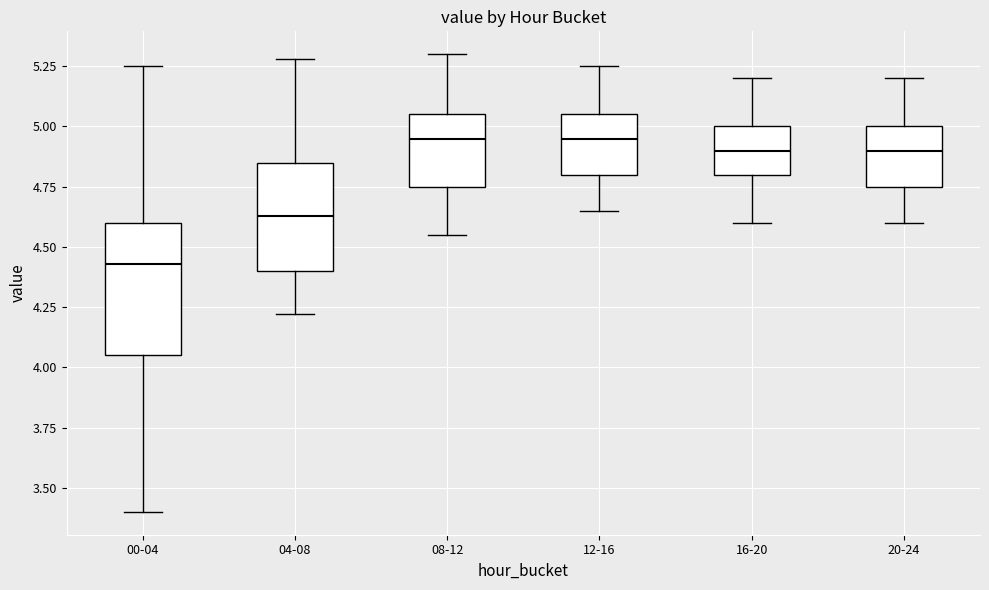

Where does the lower whisker of the box for 08-12 end on the y-axis? The values are not printed on the chart, so give them approximately, as read against the axis.

4.55